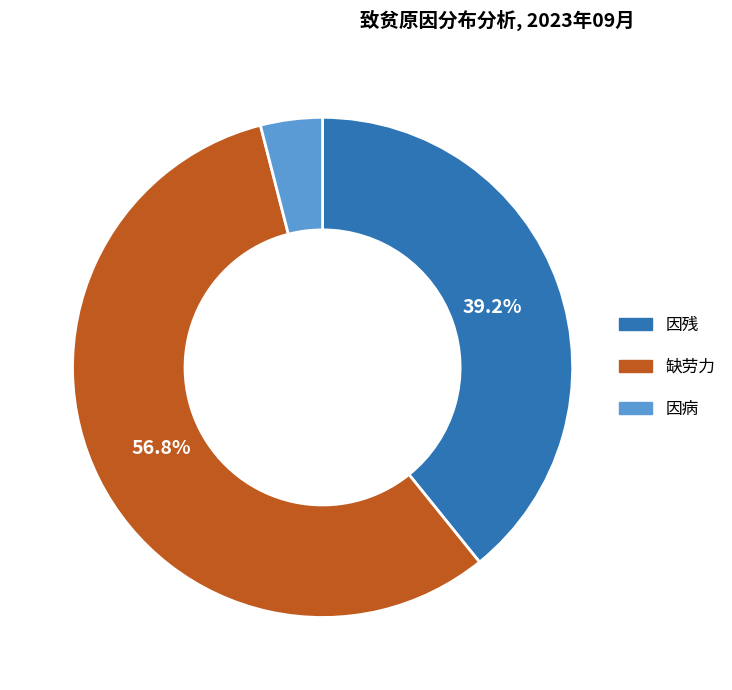

Which has a higher value, 因残 or 因病?

因残